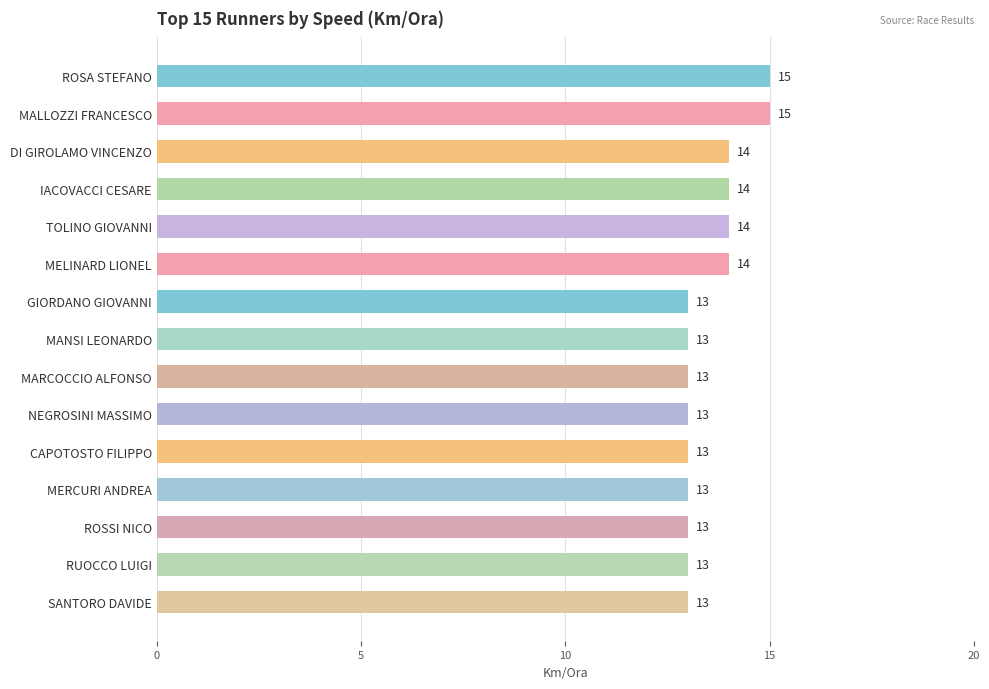

Are the bars horizontal?

Yes